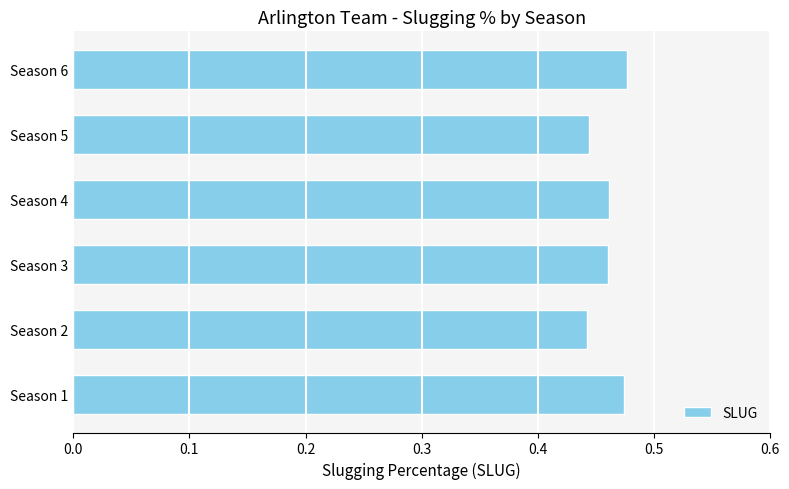

How many values are between 0 and 1?

6